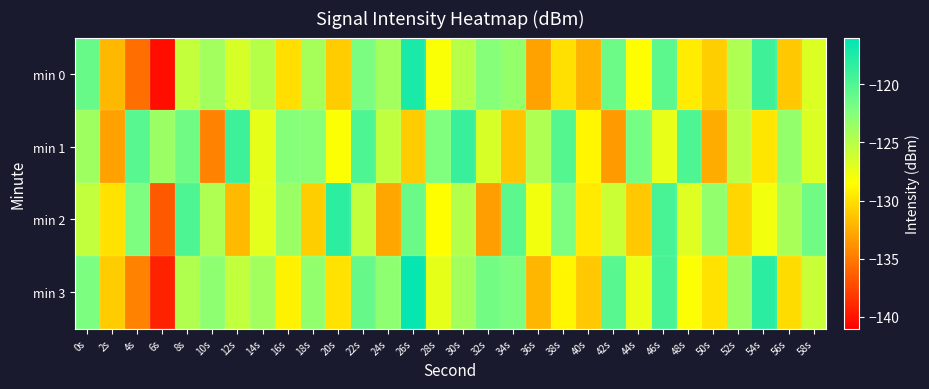

List the series in order of their peak value, lowest first.

min 1, min 2, min 0, min 3